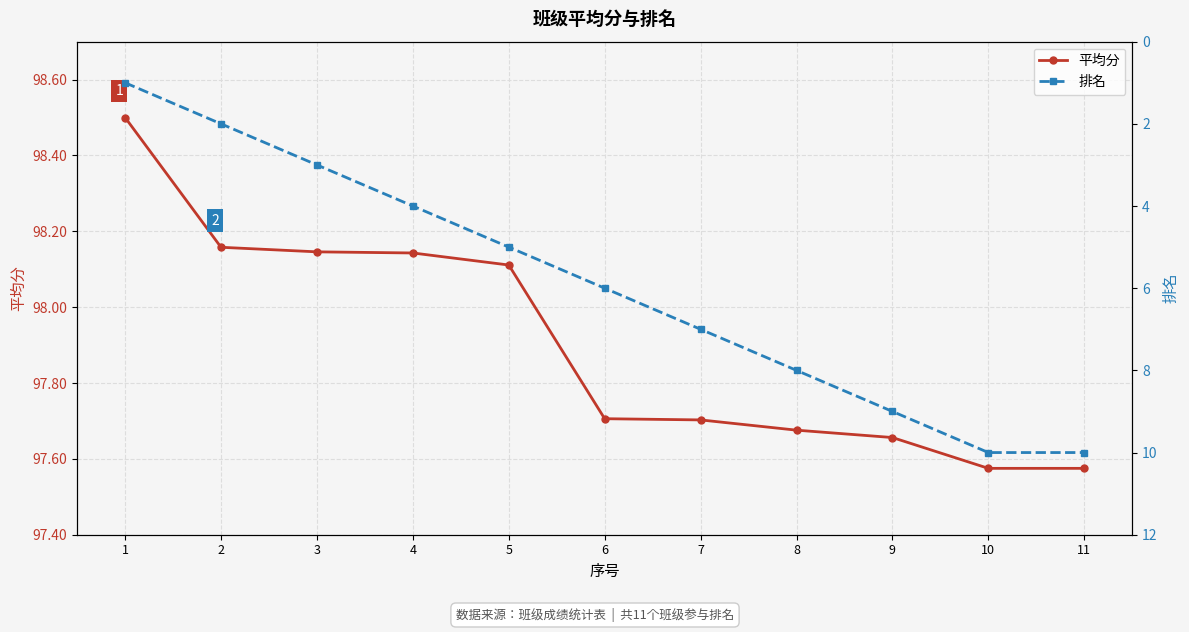

At which label does 排名 first exceed 6?

7